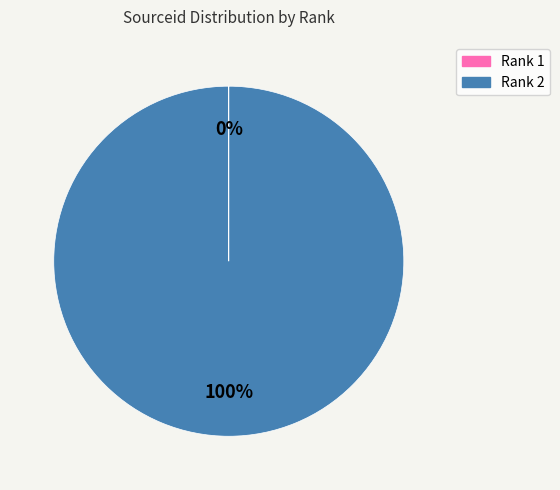

Is there any slice that represents more than half of the pie?

Yes